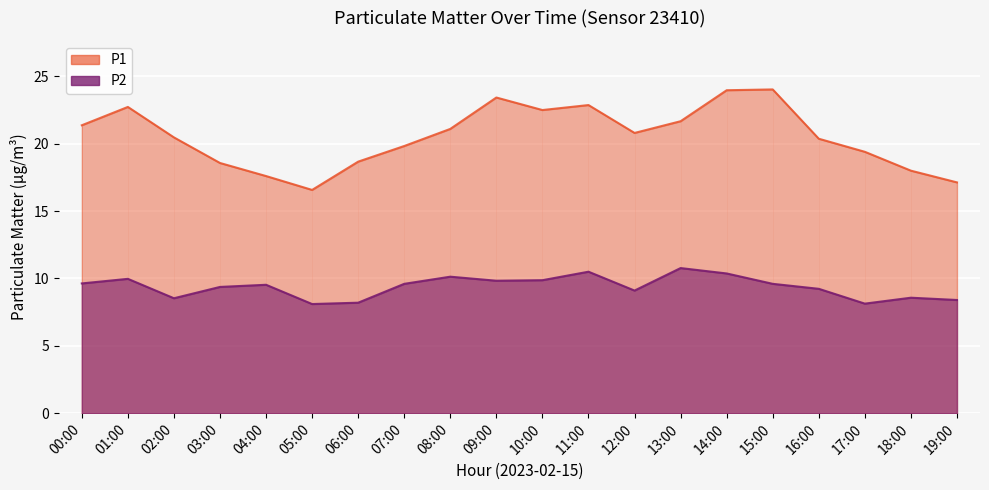

What is the spread (max minus min) of values at 03:00?

9.2